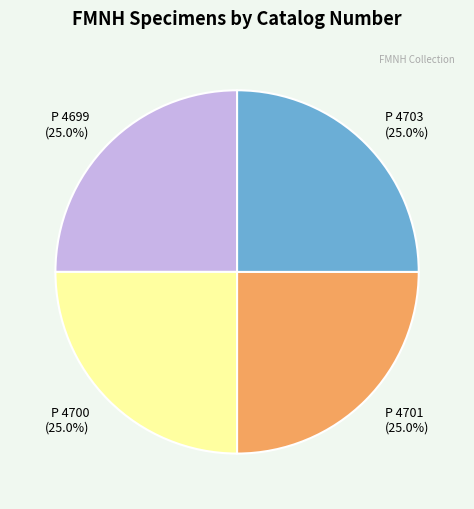

Does any single category account for the majority?

No